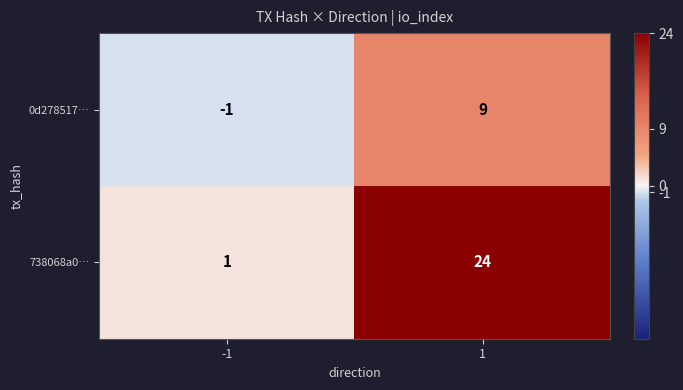

Which series has the largest total across all categories?

738068a0…